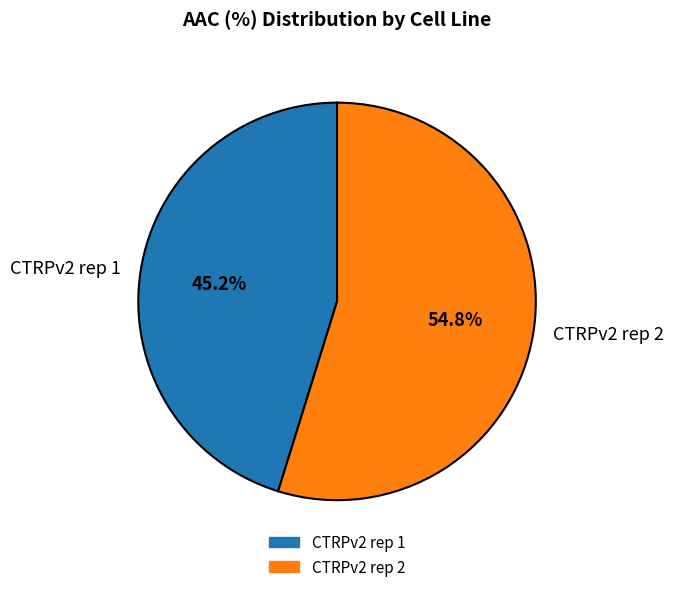

Is it true that CTRPv2 rep 1 is 45% of the pie?

True